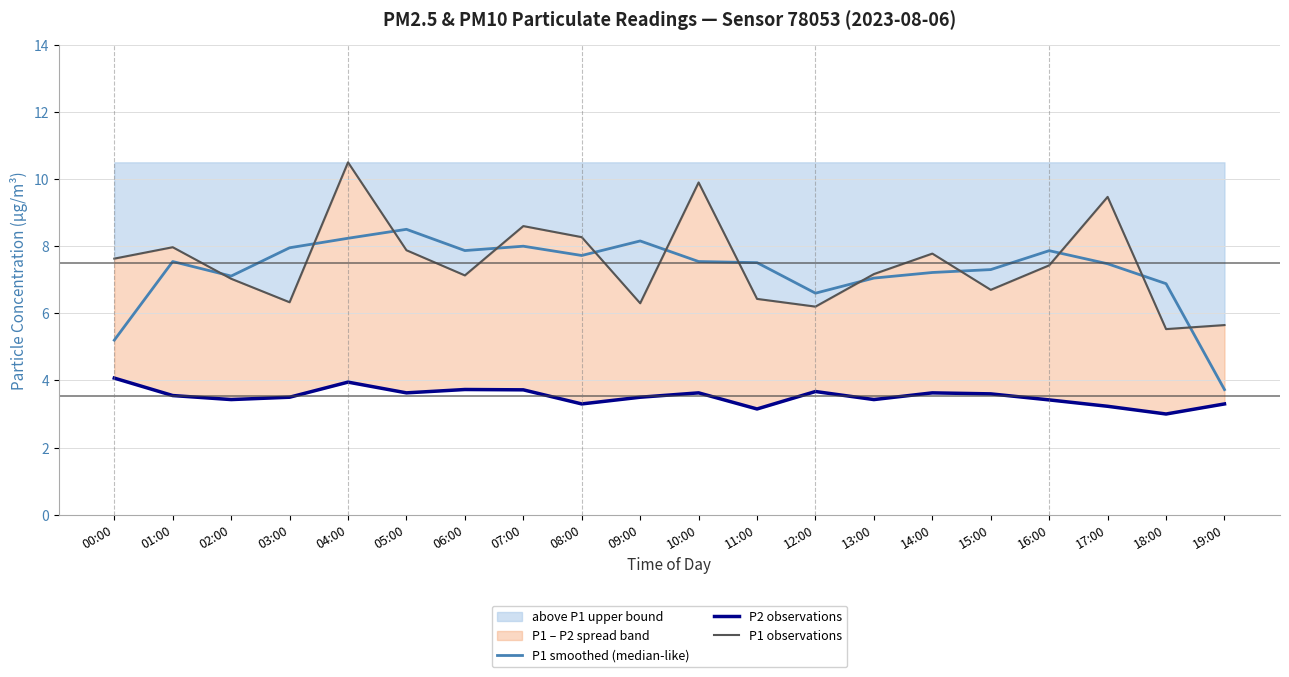

True or false: P2 observations and P1 observations intersect in this chart.

False